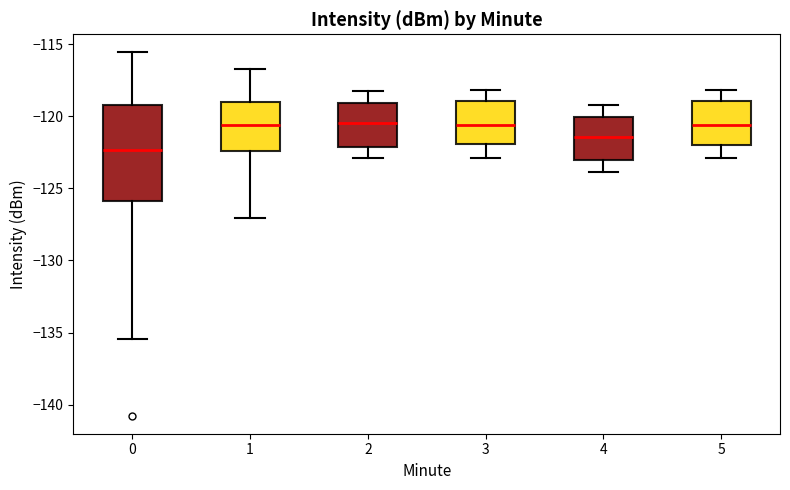

Comparing the boxes themselves (not the whiskers), which one is the tallest?

0